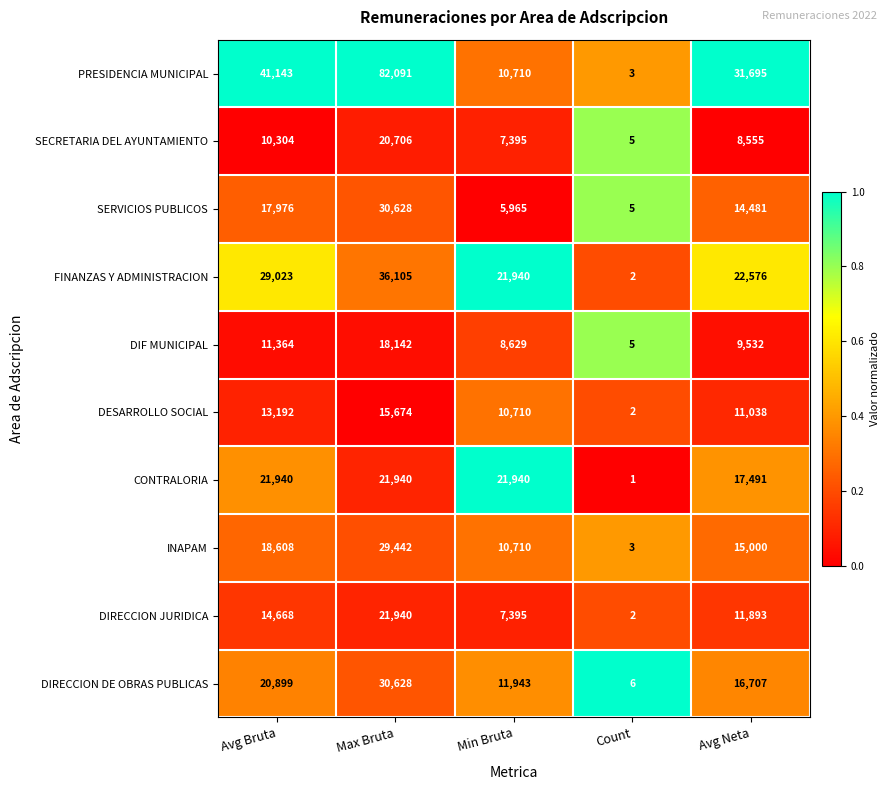

What is the difference between the second highest and minimum values in the DESARROLLO SOCIAL series?

13190